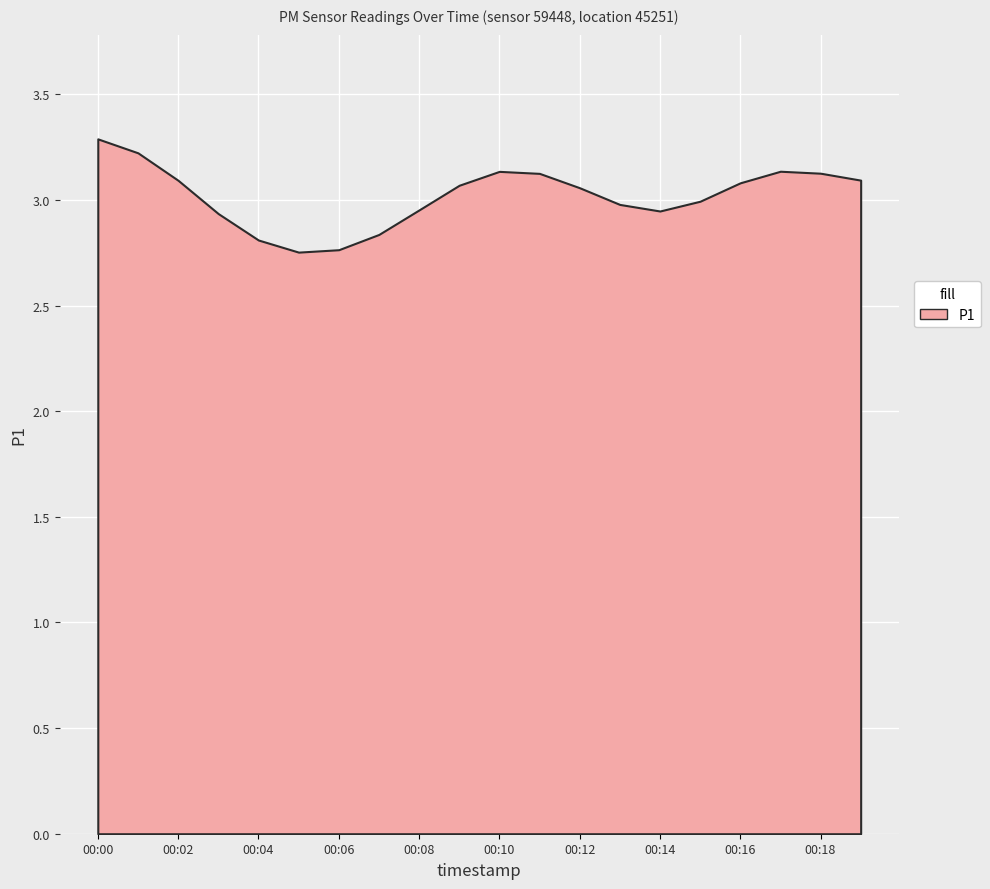

The value at 00:00 is 3.3. True or false?

True